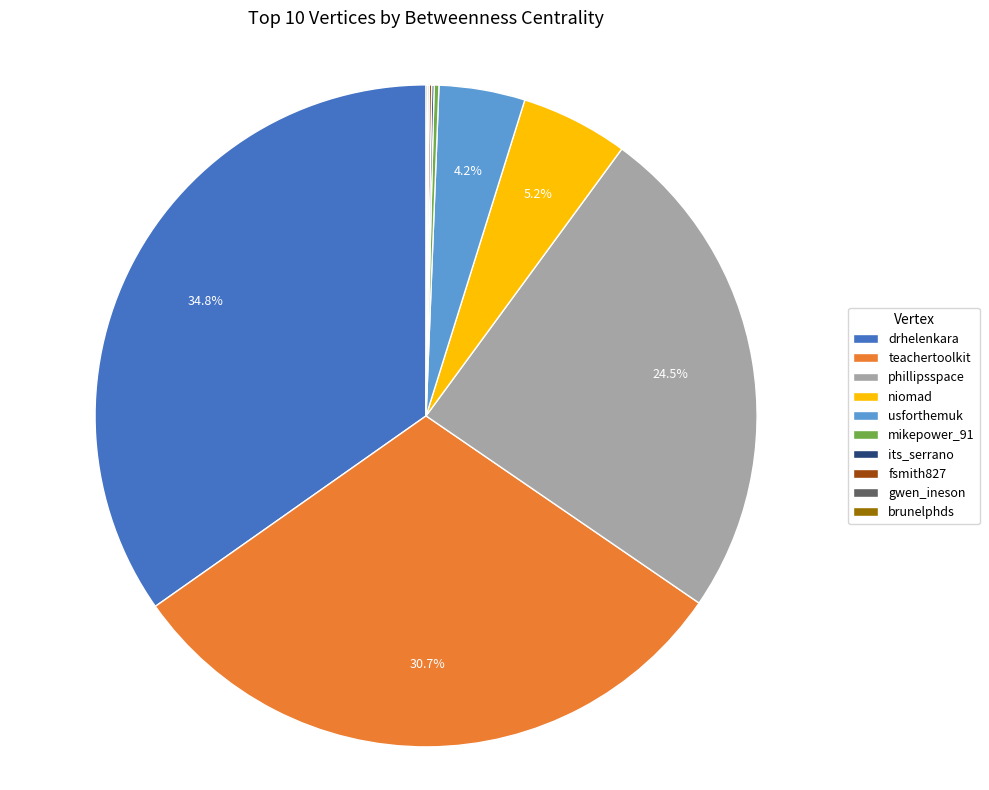

What portion of the pie excludes niomad?

94.8%